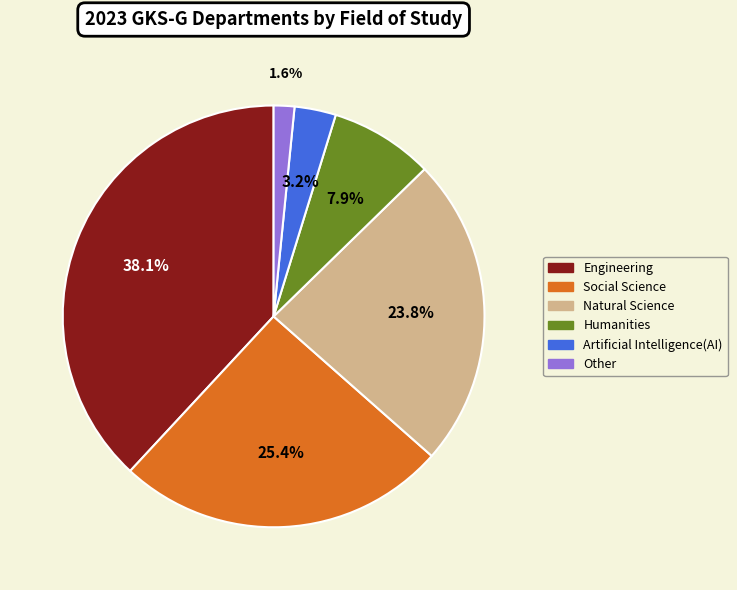

To the nearest percent, what portion does Humanities represent?

8%